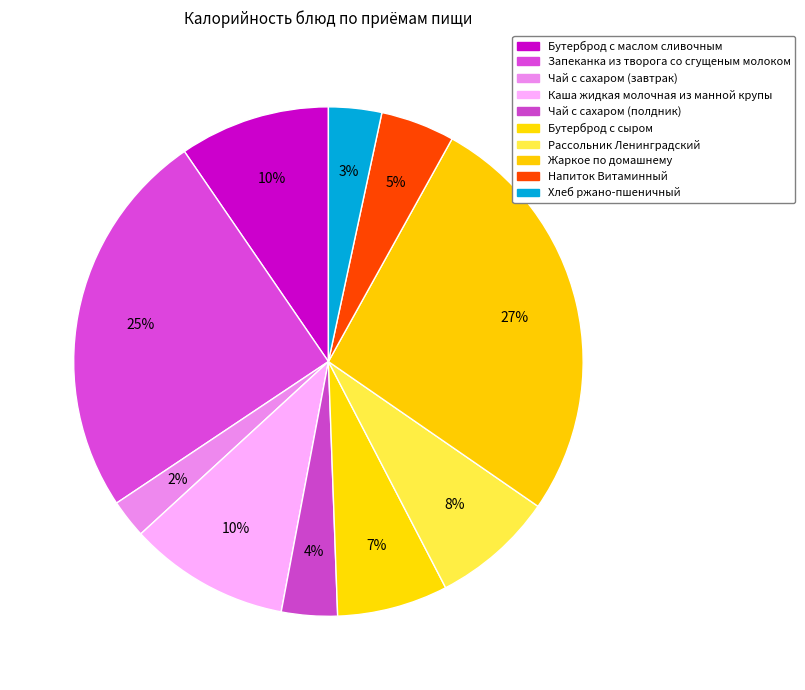

Which category has the smallest portion of the pie?

Чай с сахаром (завтрак)